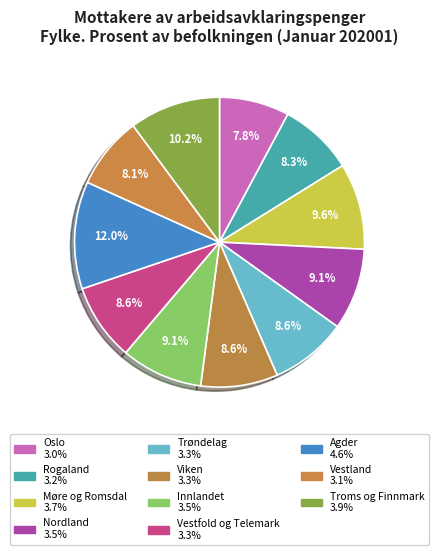

To the nearest percent, what is the combined percentage of Agder and Viken?

21%